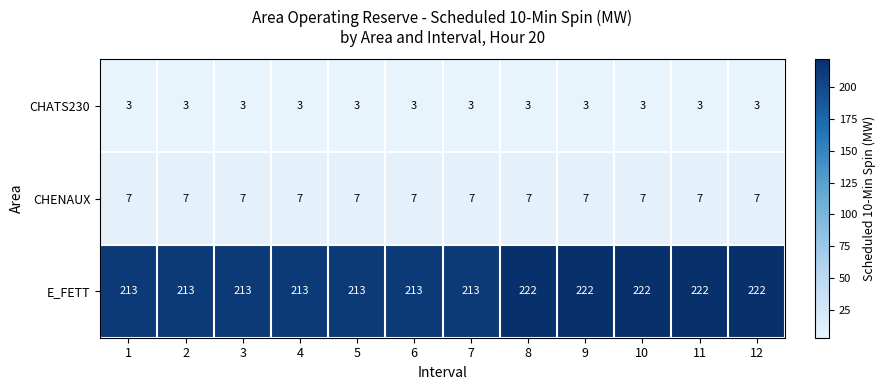

What is the total value across all series at 2?

223